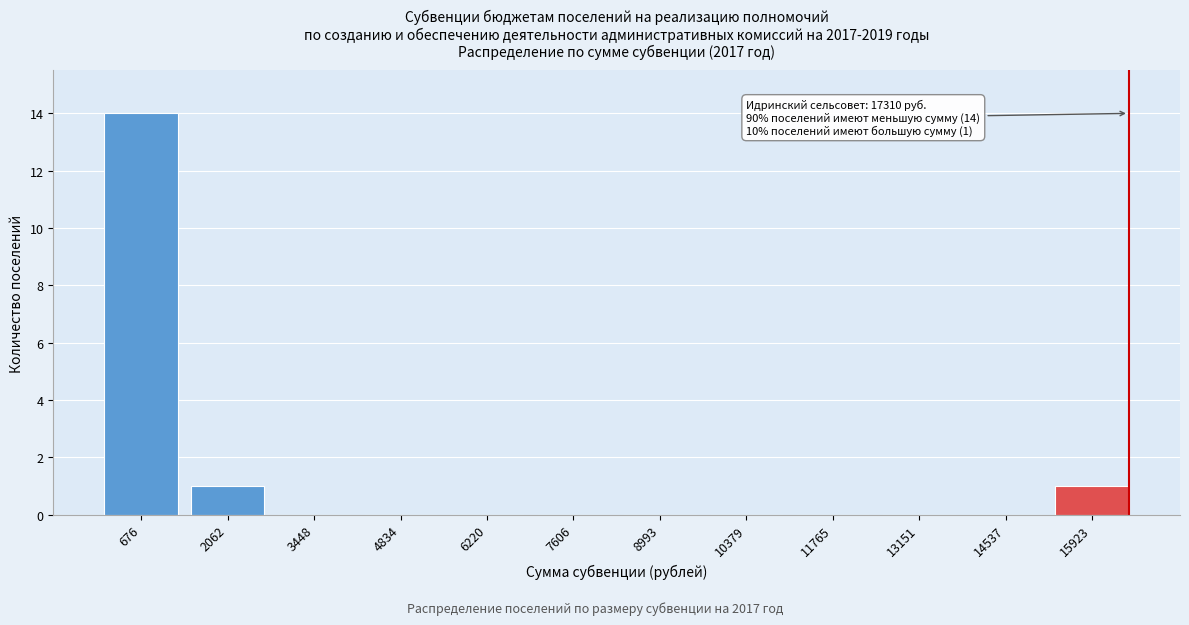

Reading left to right, transcribe all the data shown in this chart.

676=14	2062=1	3448=0	4834=0	6220=0	7606=0	8993=0	10379=0	11765=0	13151=0	14537=0	15923=1